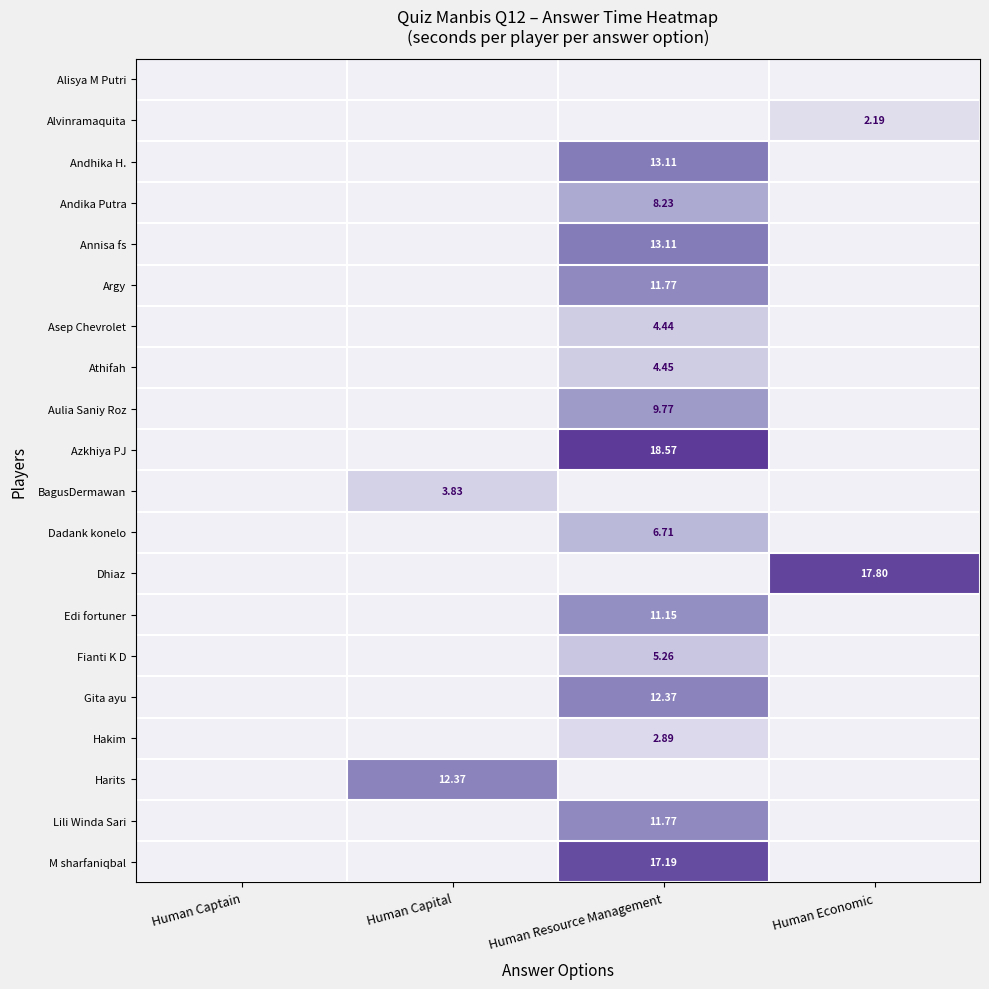

Between Human Resource Management and Human Economic, which is larger?

Human Resource Management